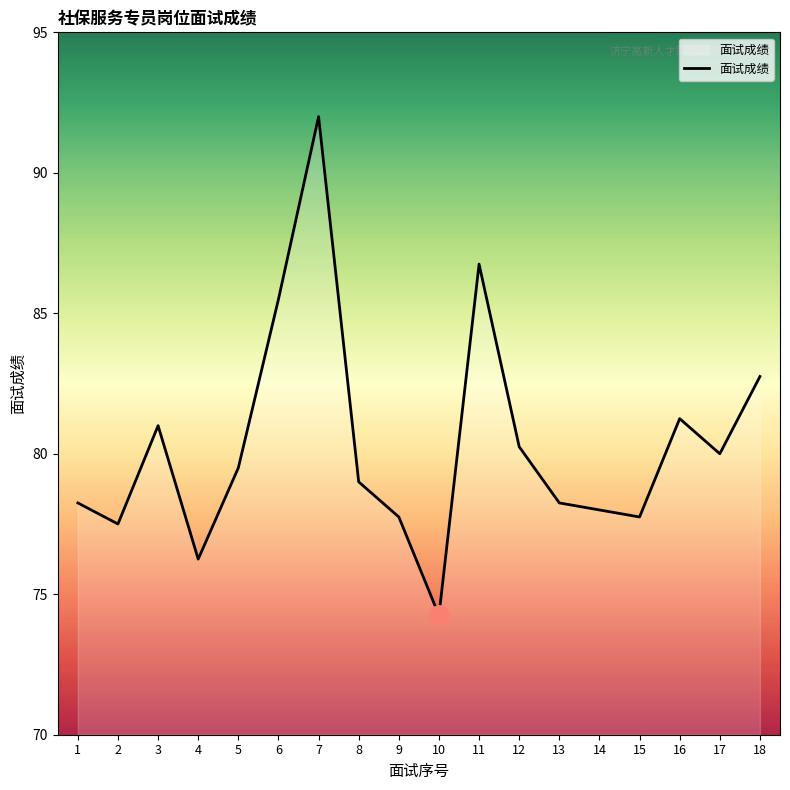

True or false: the data shows 115.4 at 17.

False